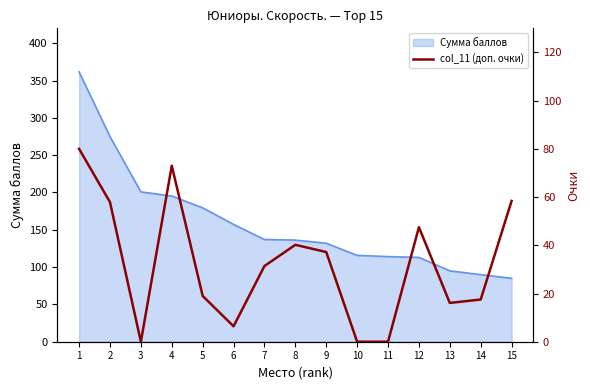

True or false: Сумма баллов has a value of 115.7 at 10.

True